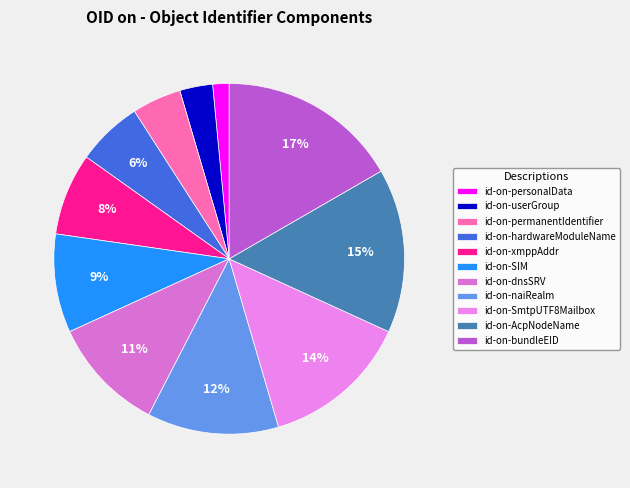

To the nearest percent, what percentage of the pie is id-on-hardwareModuleName?

6%